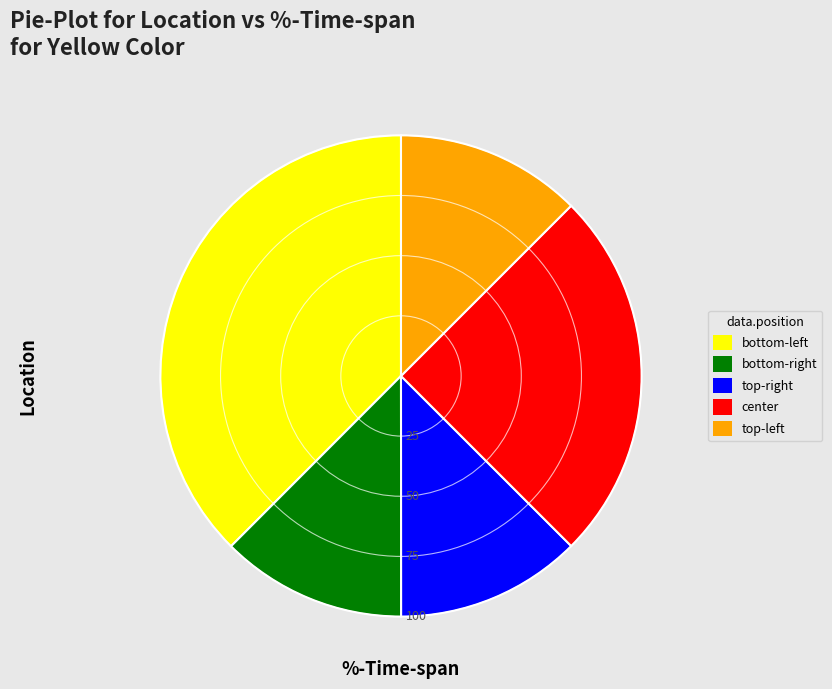

What is the largest slice in the pie chart?

bottom-left